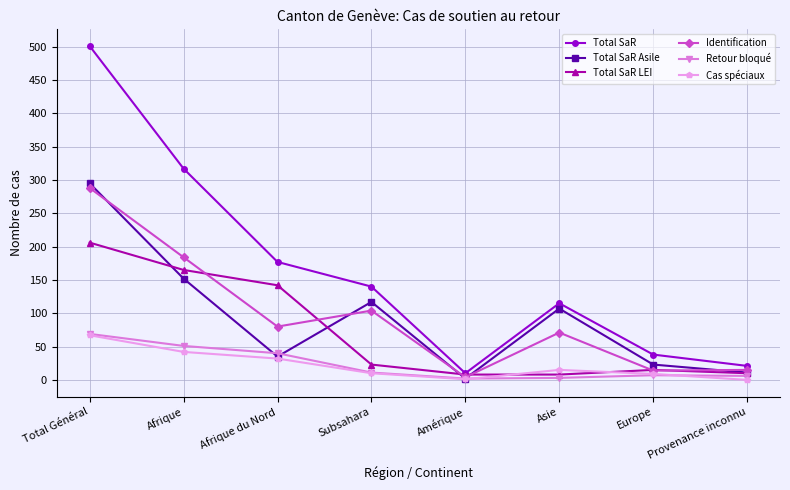

What is the maximum value for Total SaR?

501